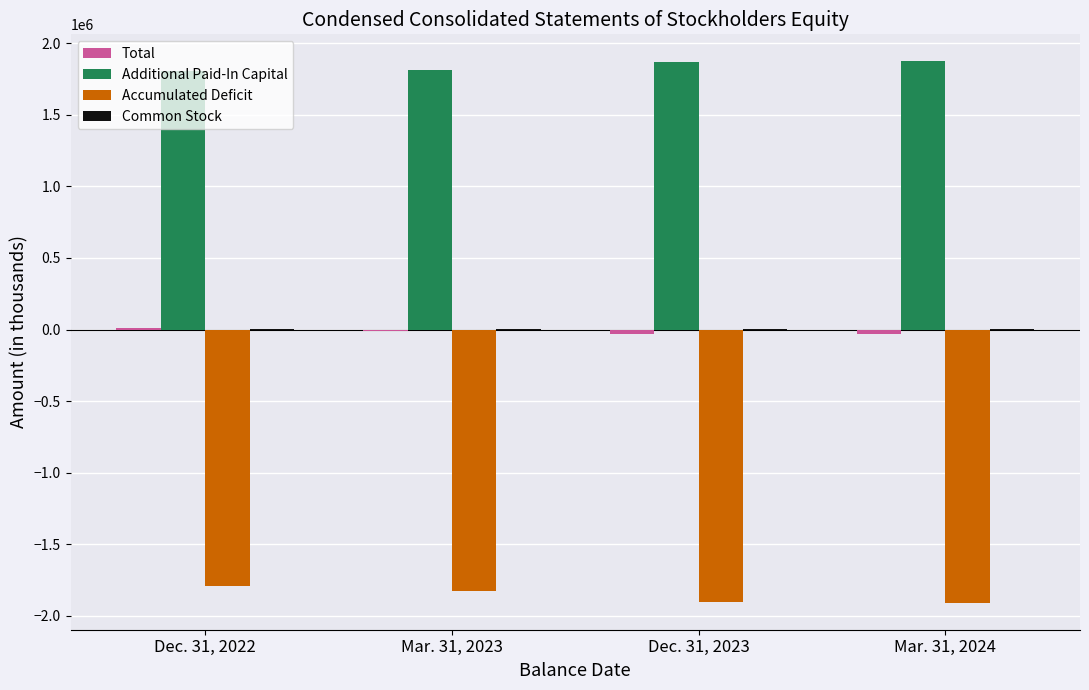

What is the maximum value shown in the chart?

1873910